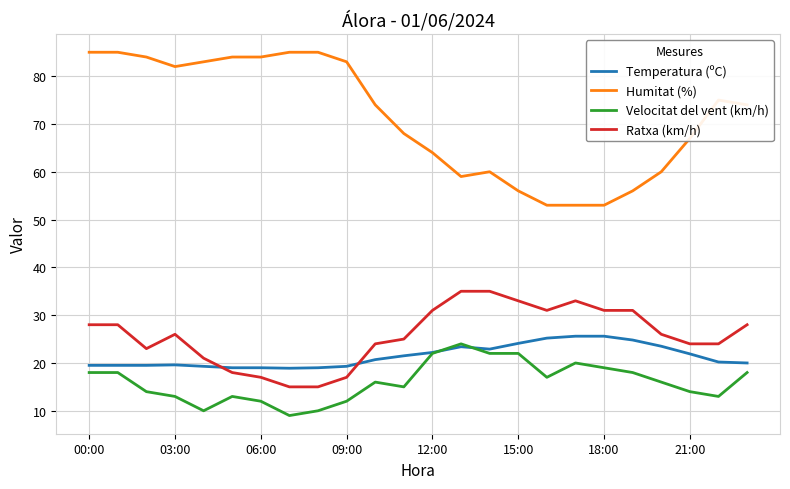

What is the maximum value for Temperatura (ºC)?

25.6